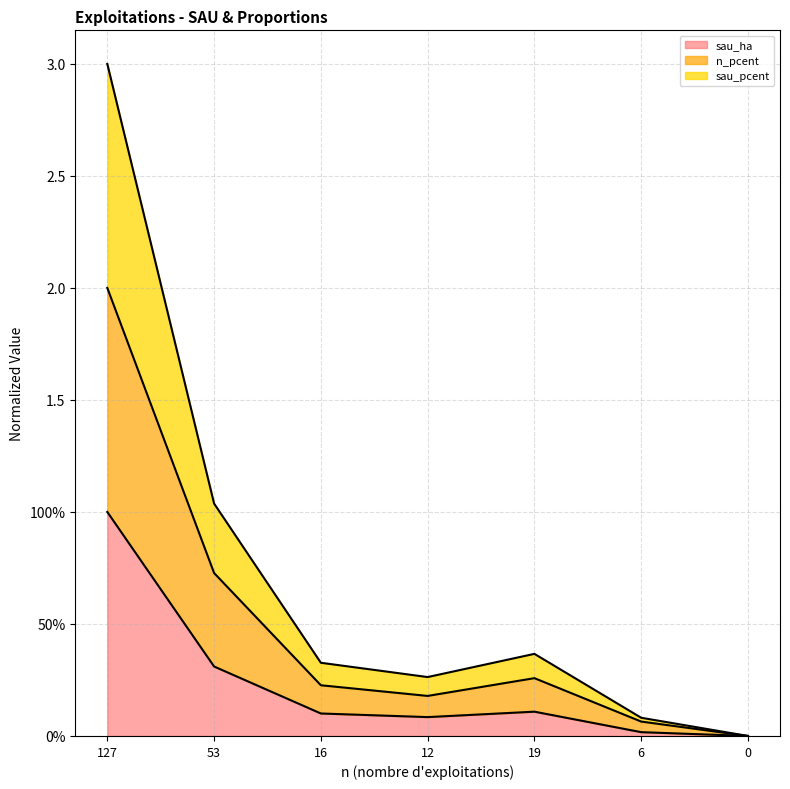

Is it true that sau_ha equals 0.1 at 16?

True